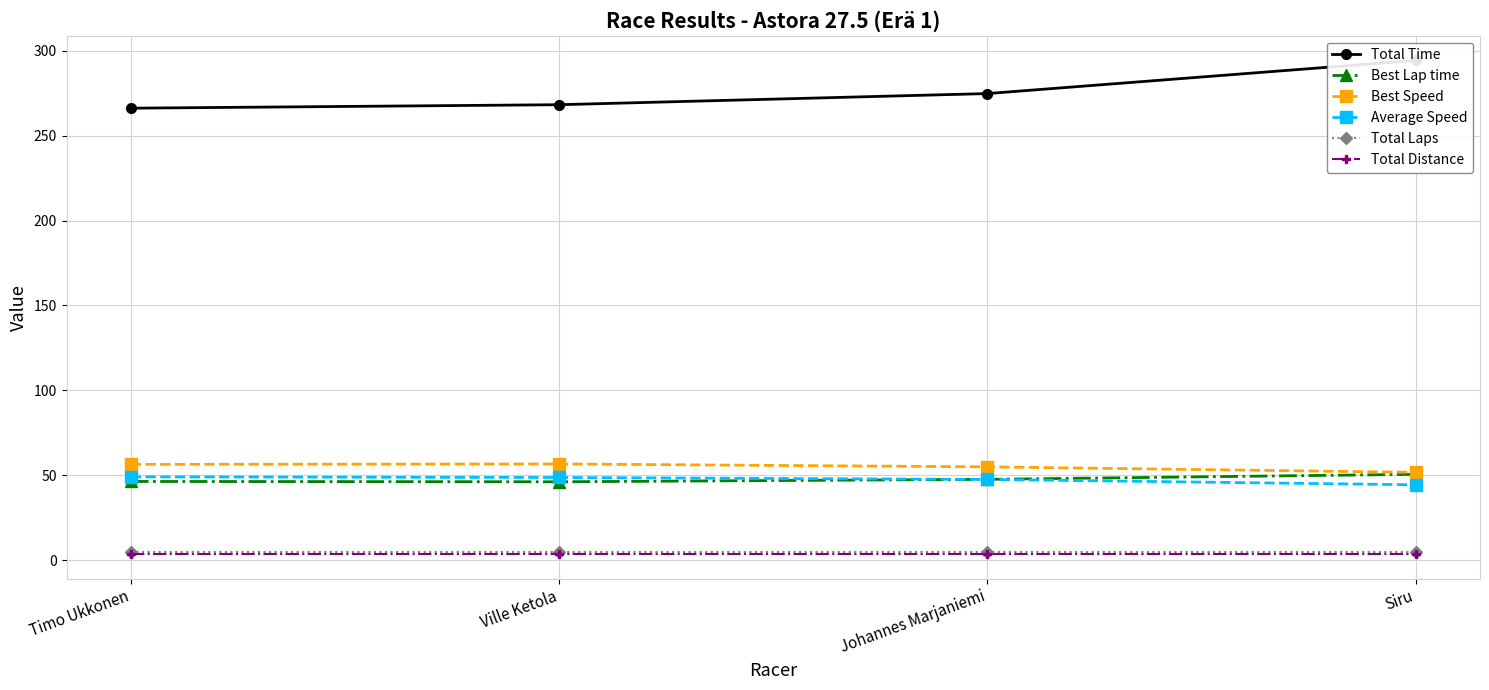

Which category has the highest value across all series?

Siru